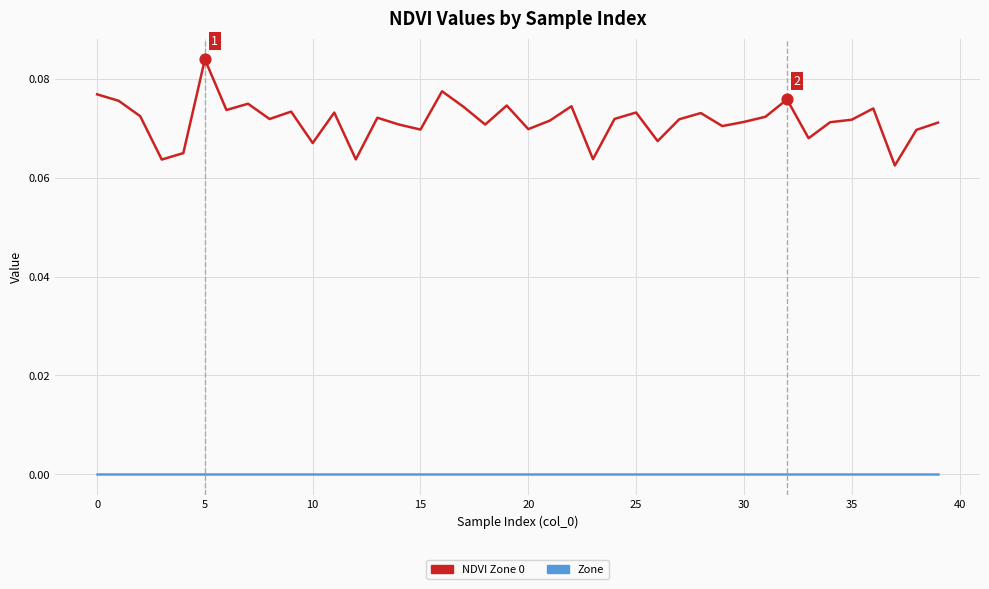

At how many categories does at least one series exceed 0?

40